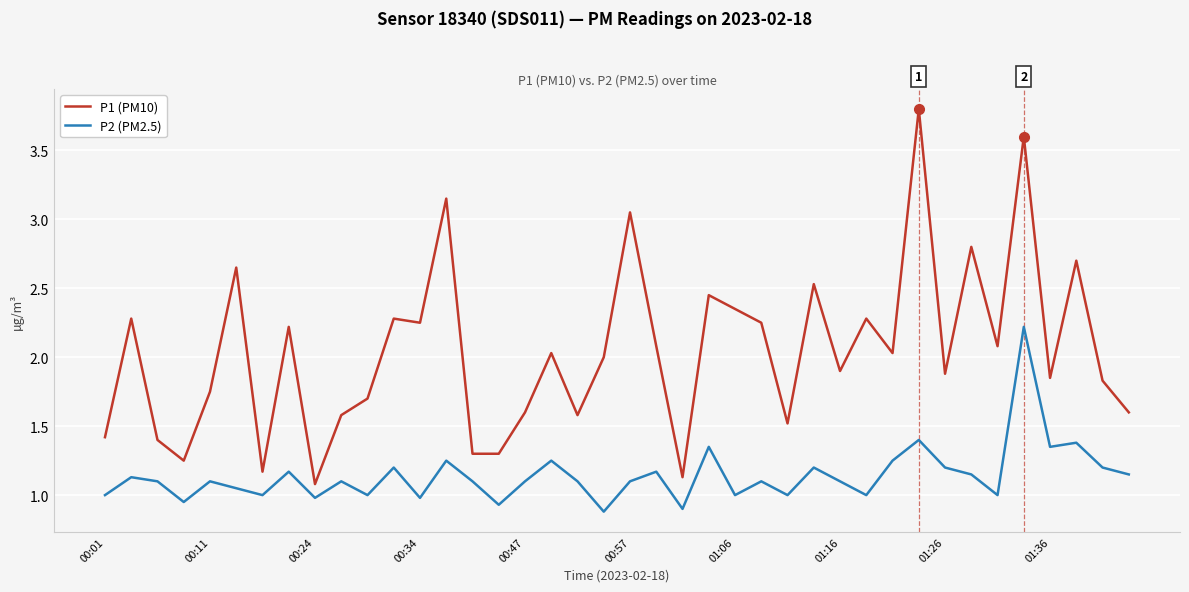

What is the difference between the maximum and minimum values in the P1 (PM10) series?

2.7